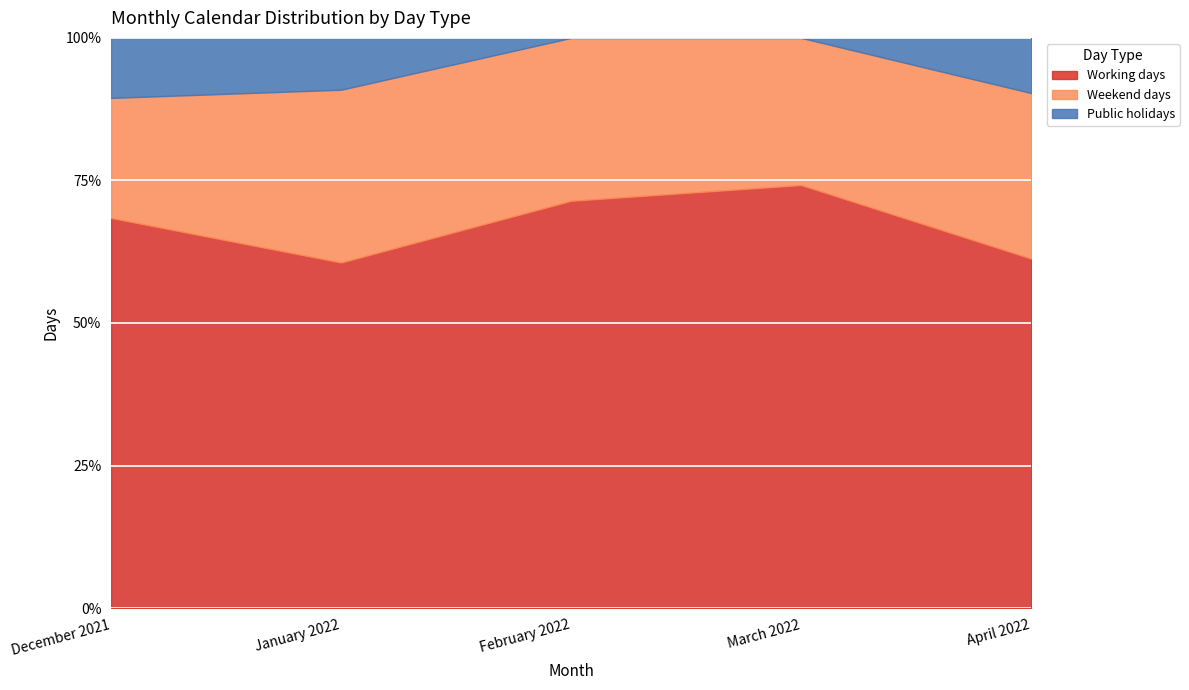

The Working days series shows 19 at April 2022. True or false?

True